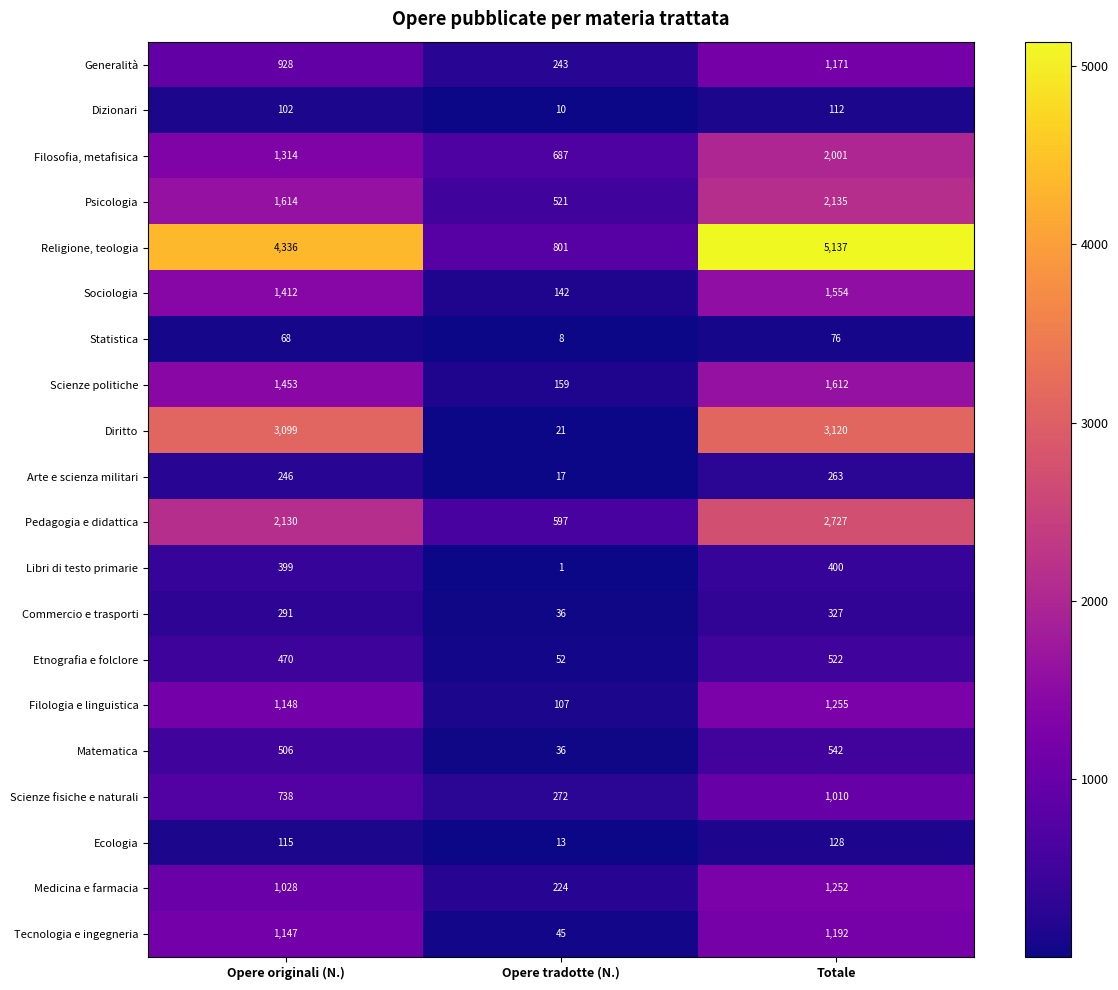

What is the sum of the Libri di testo primarie values at Totale and Opere originali (N.)?

799